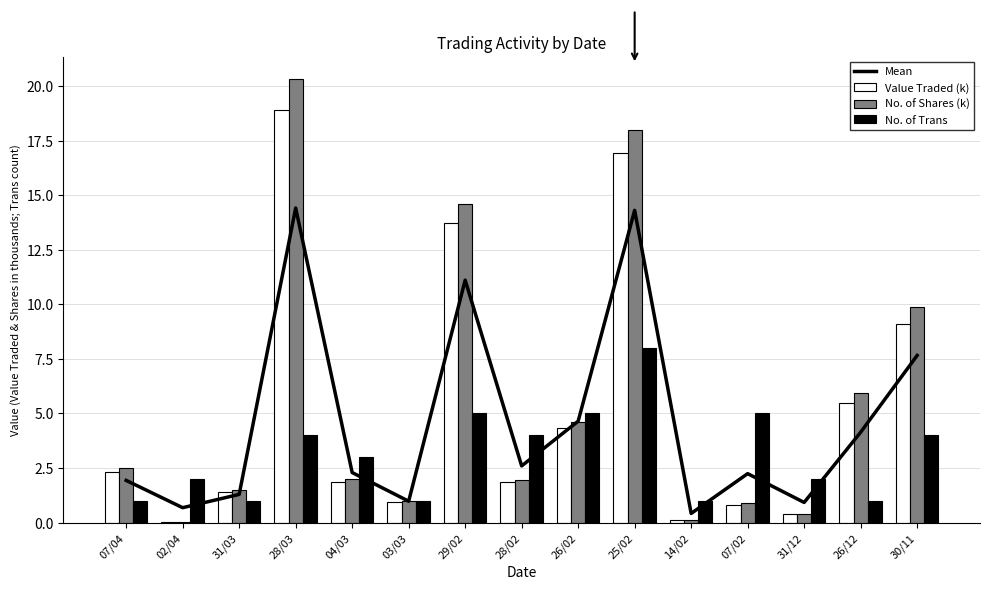

Reading left to right, list all the values displayed in this chart.

Mean: 07/04=1.9	02/04=0.7	31/03=1.3	28/03=14.4	04/03=2.3	03/03=1.0	29/02=11.1	28/02=2.6	26/02=4.6	25/02=14.3	14/02=0.4	07/02=2.2	31/12=0.9	26/12=4.1	30/11=7.7
Value Traded (k): 07/04=2.3	02/04=0.0	31/03=1.4	28/03=18.9	04/03=1.9	03/03=0.9	29/02=13.7	28/02=1.8	26/02=4.3	25/02=16.9	14/02=0.1	07/02=0.8	31/12=0.4	26/12=5.5	30/11=9.1
No. of Shares (k): 07/04=2.5	02/04=0.0	31/03=1.5	28/03=20.3	04/03=2.0	03/03=1.0	29/02=14.6	28/02=2.0	26/02=4.6	25/02=18.0	14/02=0.1	07/02=0.9	31/12=0.4	26/12=6.0	30/11=9.9
No. of Trans: 07/04=1.0	02/04=2.0	31/03=1.0	28/03=4.0	04/03=3.0	03/03=1.0	29/02=5.0	28/02=4.0	26/02=5.0	25/02=8.0	14/02=1.0	07/02=5.0	31/12=2.0	26/12=1.0	30/11=4.0